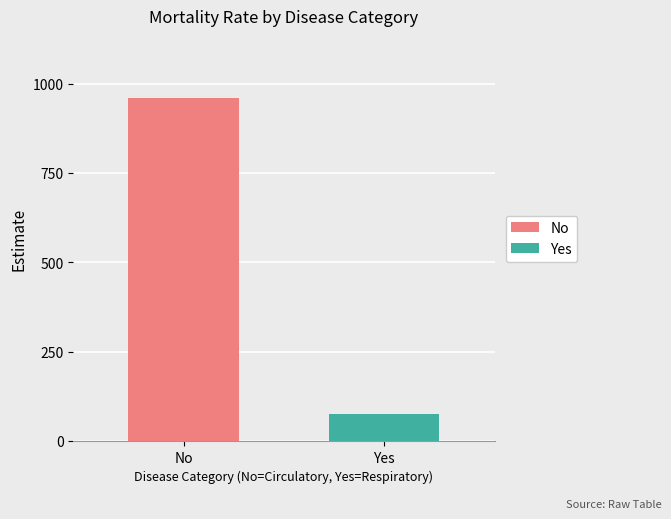

How many bars are there in each group?

2